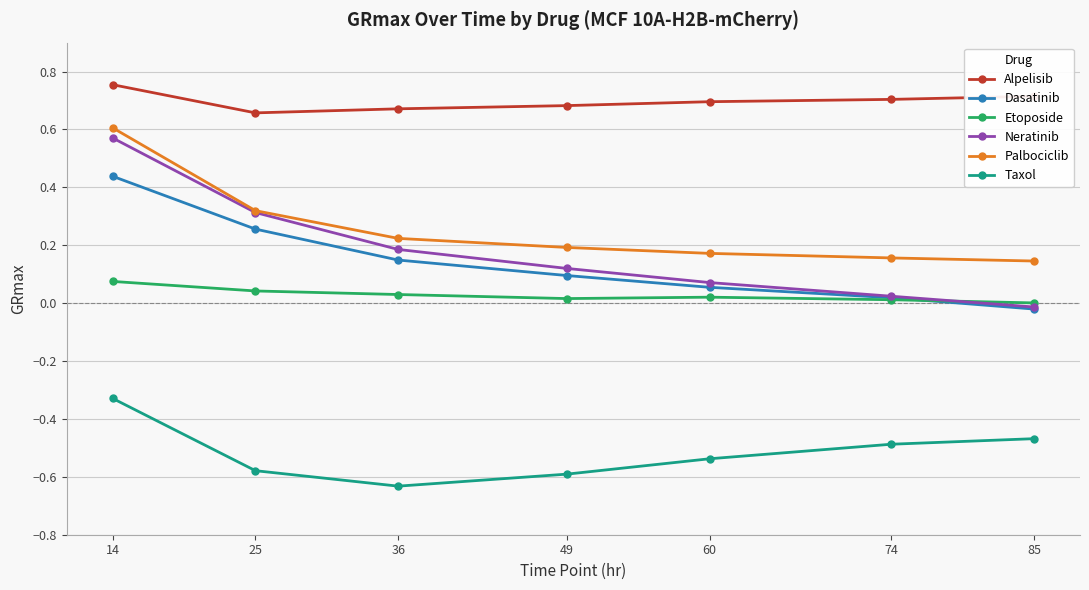

In Taxol, how many points are lower than both neighbors (excluding endpoints)?

1